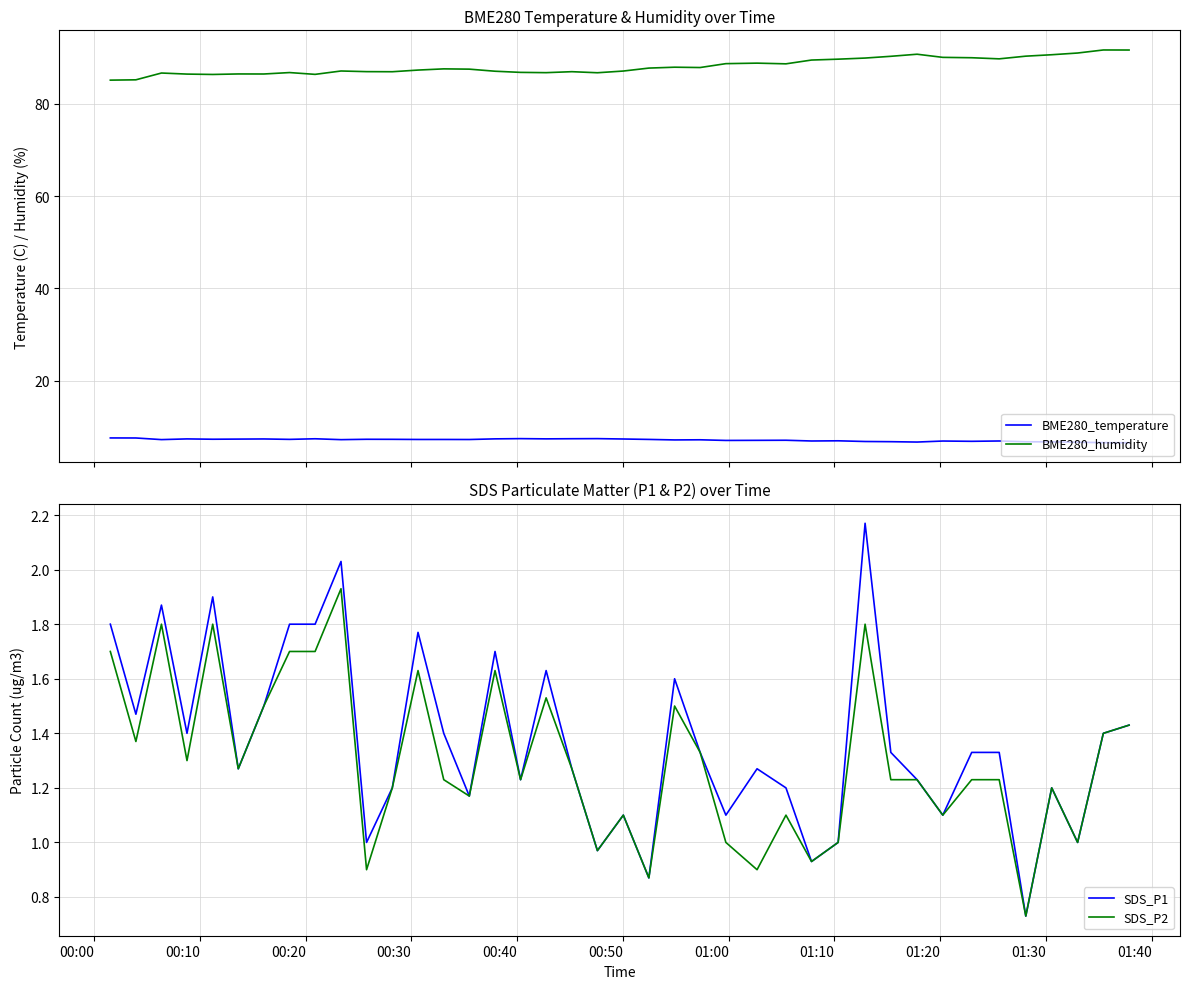

What is the lowest value of the BME280_temperature series?

6.6